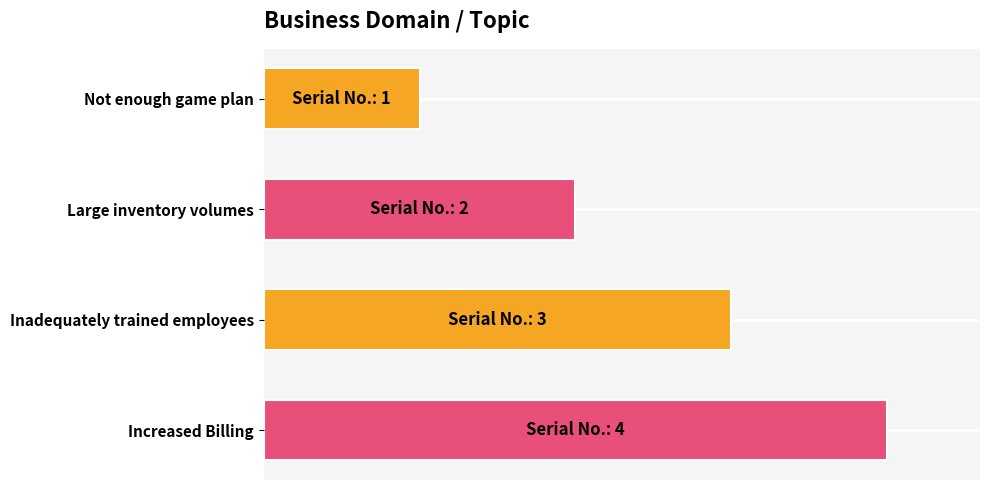

Which has a higher value, Inadequately and improperly trained employees or Not enough of a game plan for the future?

Inadequately and improperly trained employees